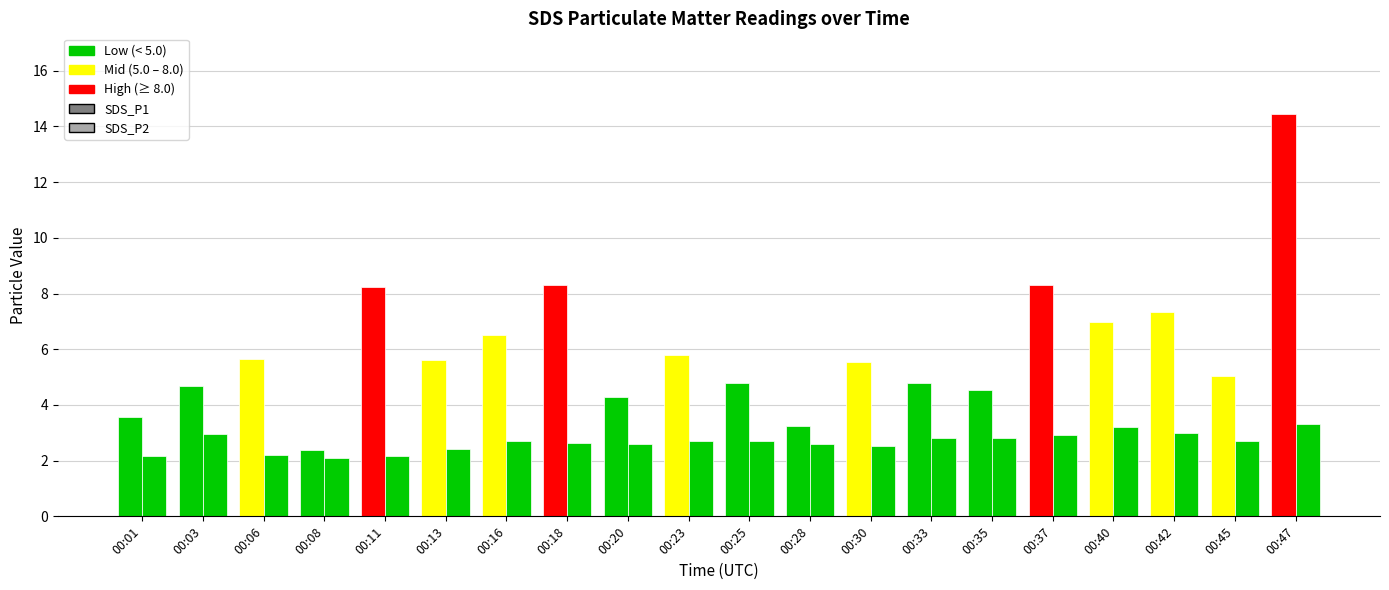

Between 00:28 and 00:35, which series saw the biggest shift?

SDS_P1